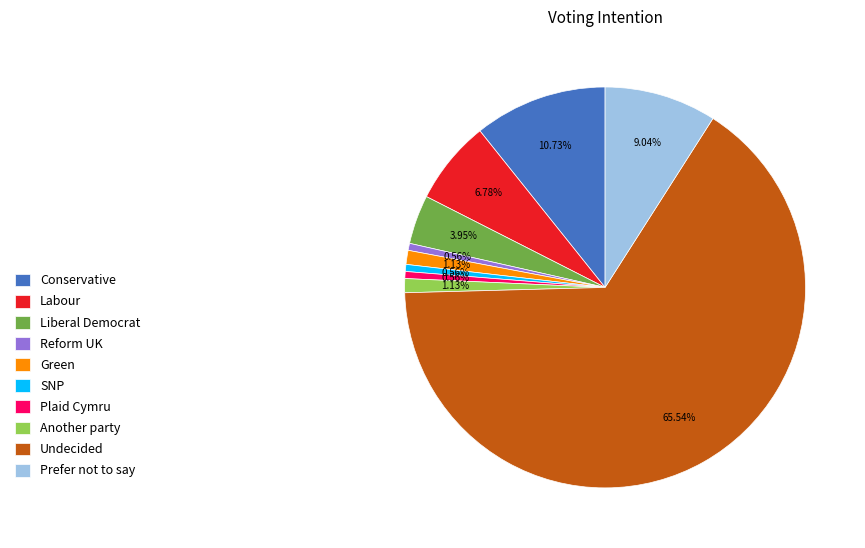

The Prefer not to say slice represents 1% of the pie. True or false?

False